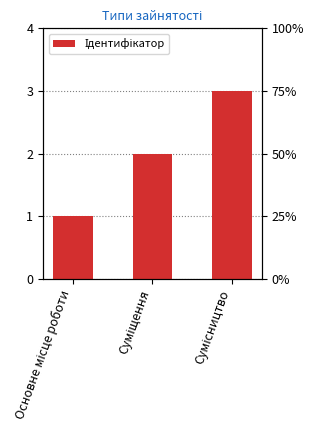

Reading left to right, transcribe all the data shown in this chart.

Основне місце роботи=1	Суміщення=2	Сумісництво=3